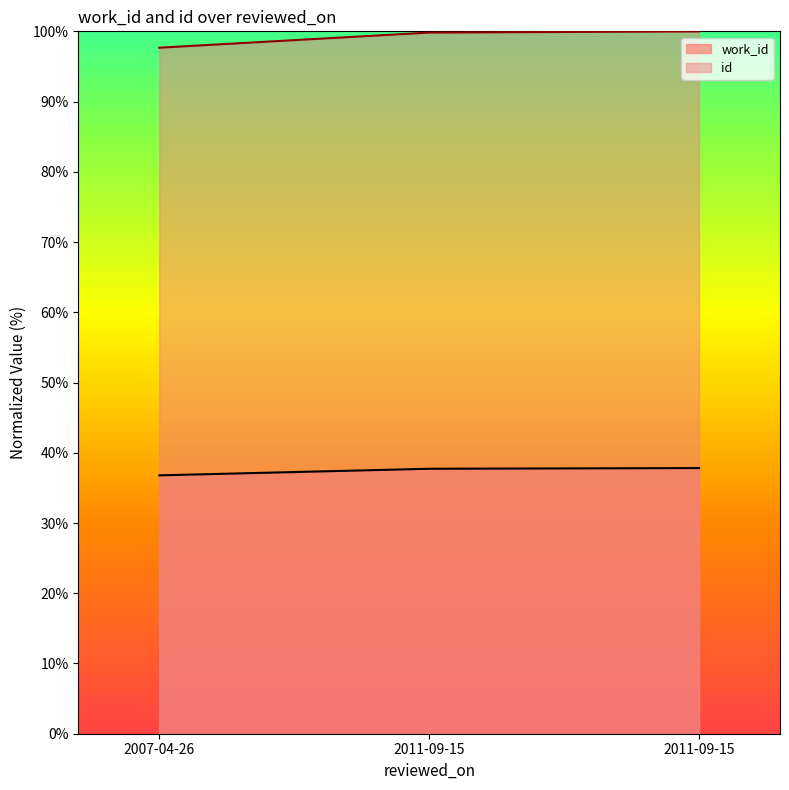

Reading left to right, what are all the values shown in this chart?

work_id: 2007-04-26=36.8	2011-09-15=37.7	2011-09-15=37.8
id: 2007-04-26=97.7	2011-09-15=99.8	2011-09-15=100.0